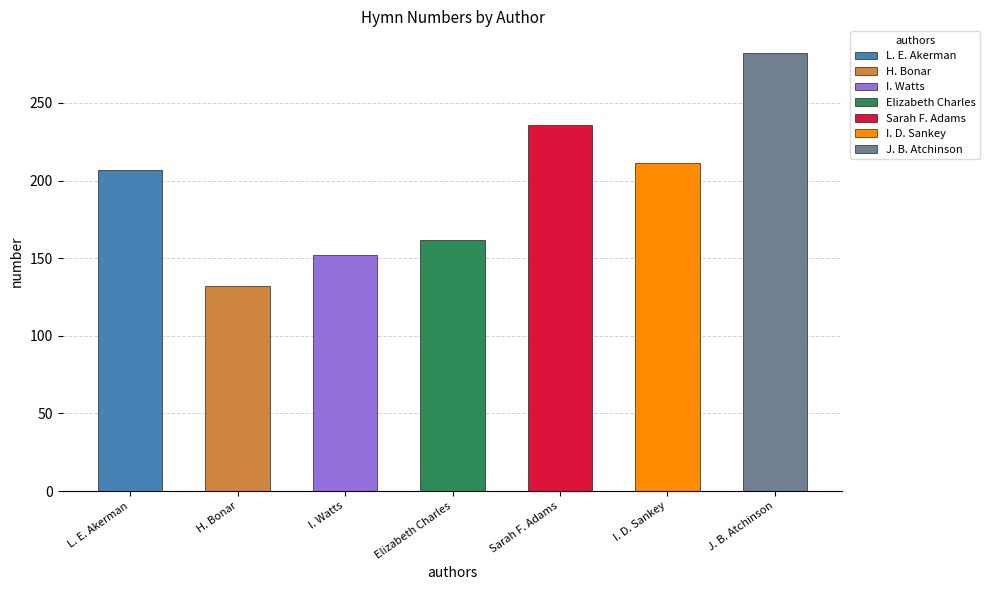

What is the sum of all values?

1382